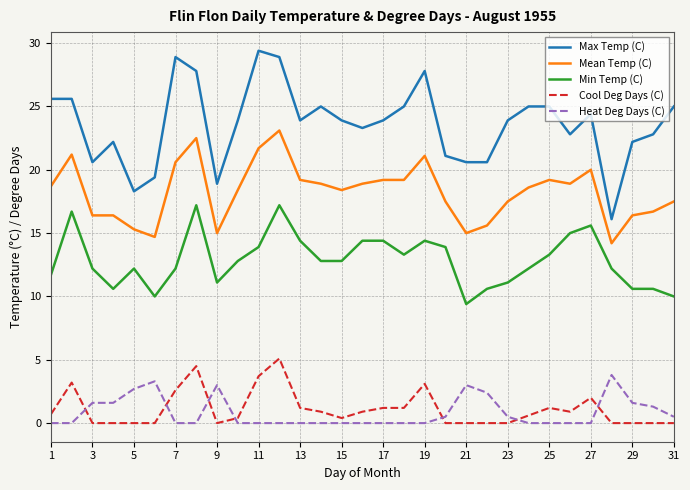

List the series in order of their peak value, highest first.

Max Temp (C), Mean Temp (C), Min Temp (C), Cool Deg Days (C), Heat Deg Days (C)